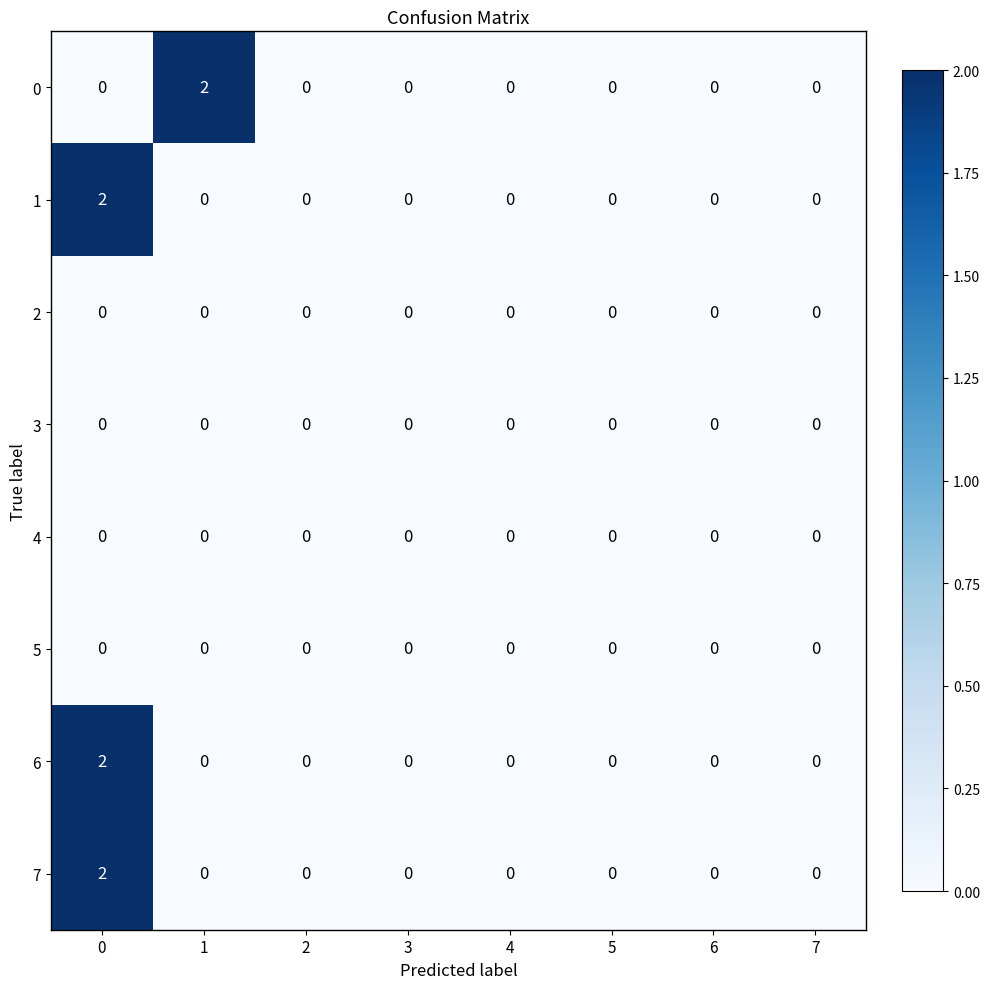

Count the number of categories in the chart.

8